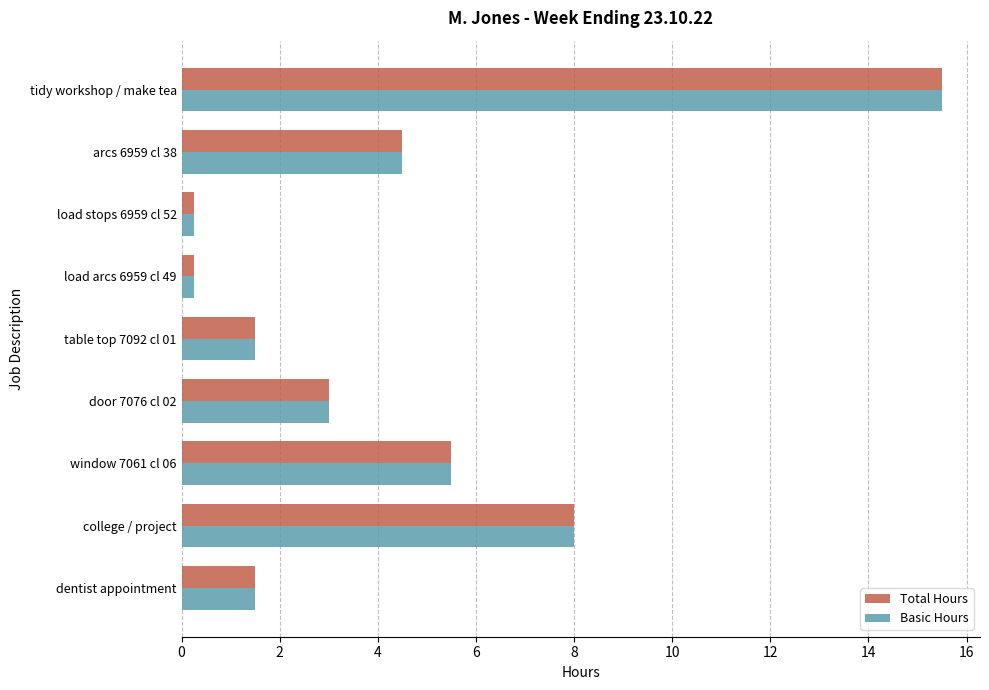

What is the sum of the Basic Hours values at tidy workshop / make tea and table top 7092 cl 01?

17.0